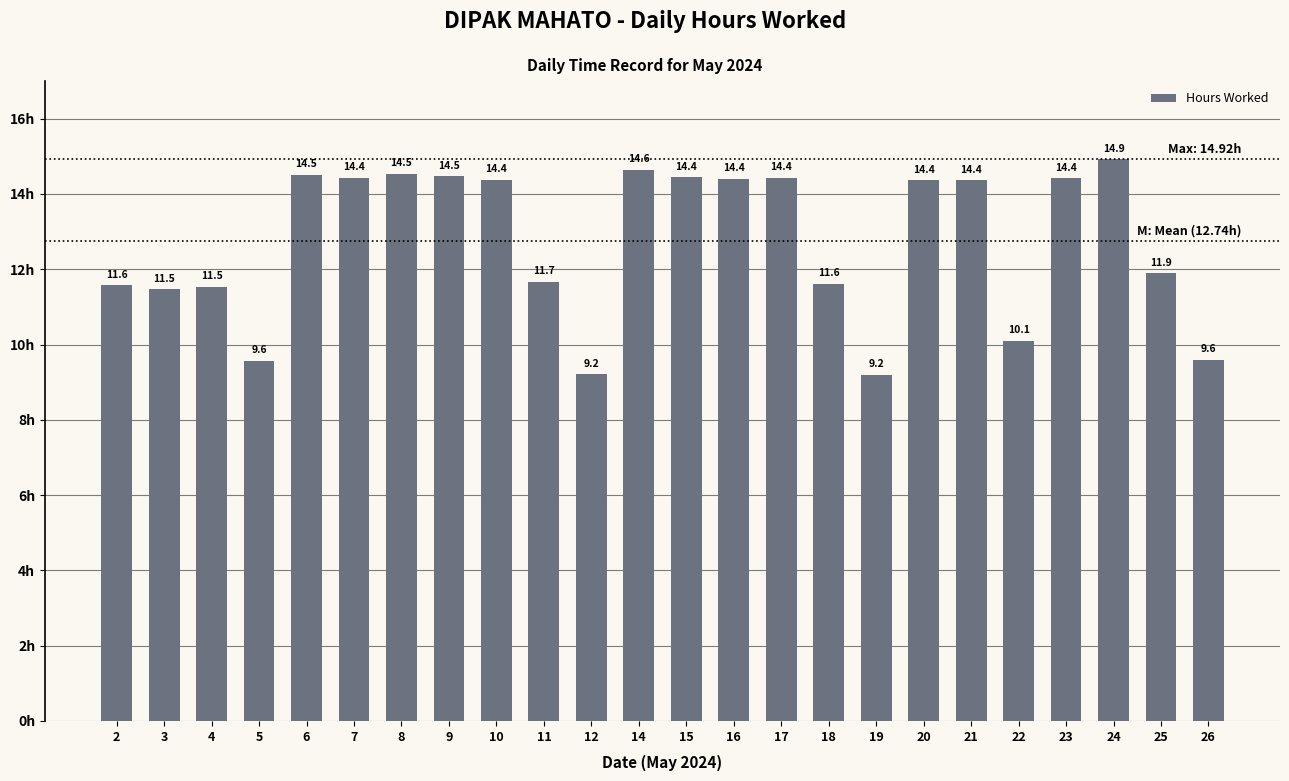

The chart shows a value of 6.5 at 26. True or false?

False